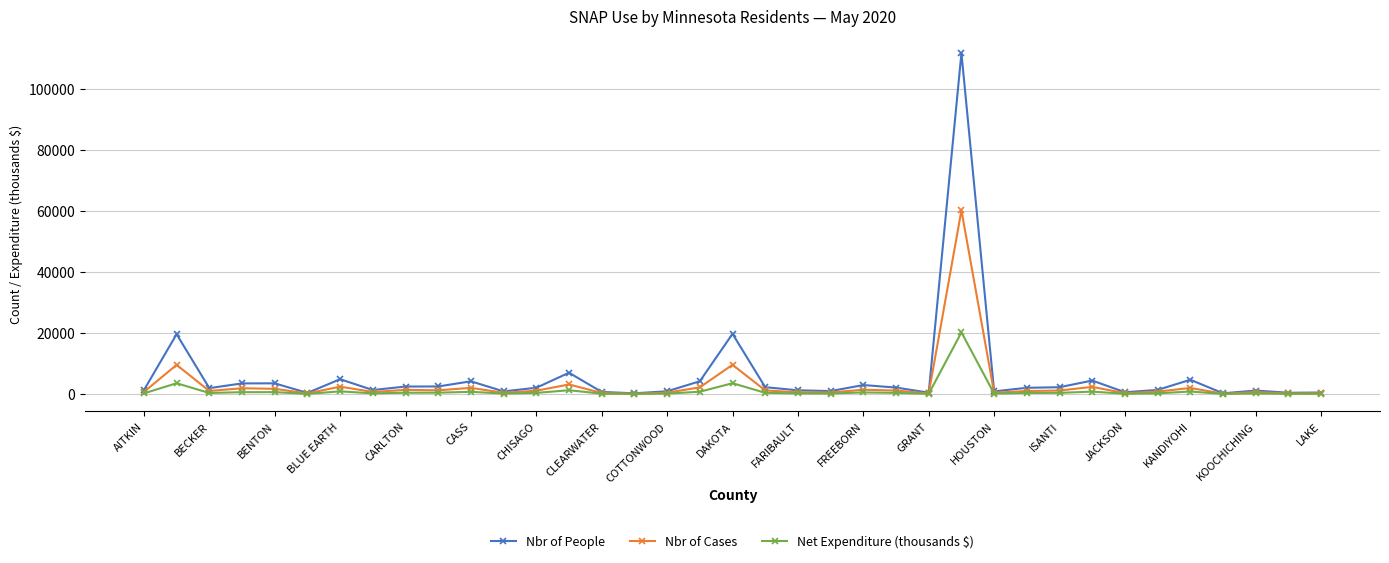

What is the greatest value displayed?

111659.0